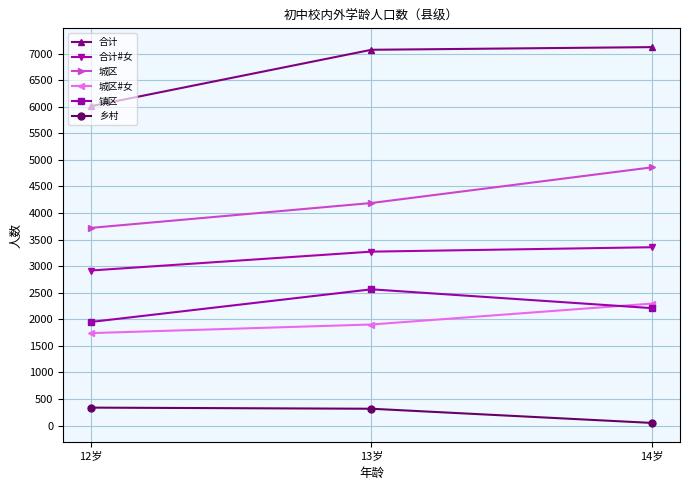

What is the maximum value for 城区?

4860